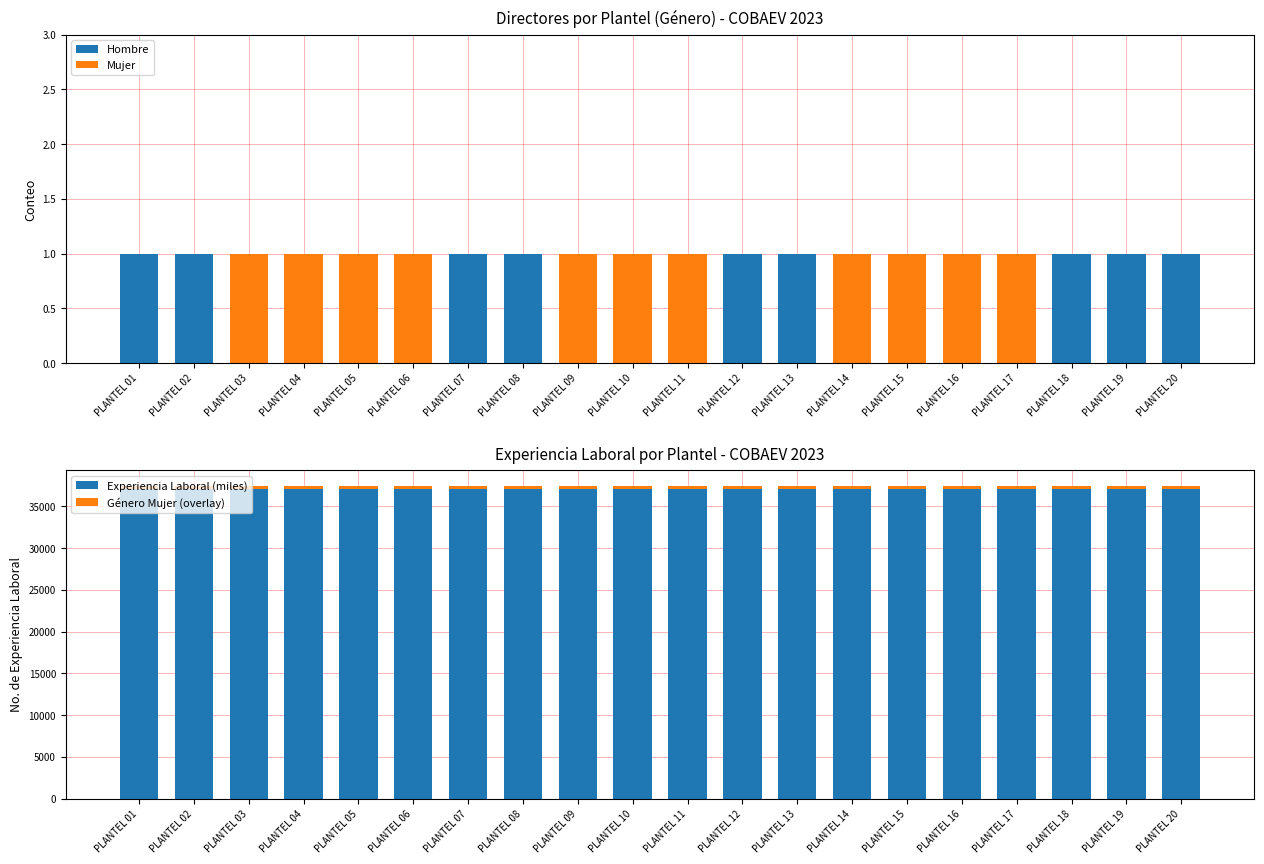

What is the value of the Hombre bar at the 20th from the left?

1.0